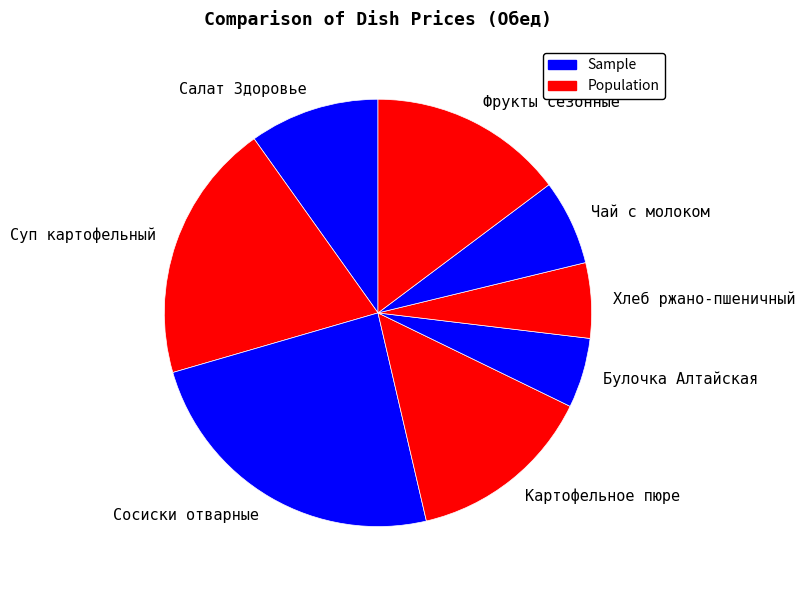

Is Сосиски отварные the majority of the pie?

No